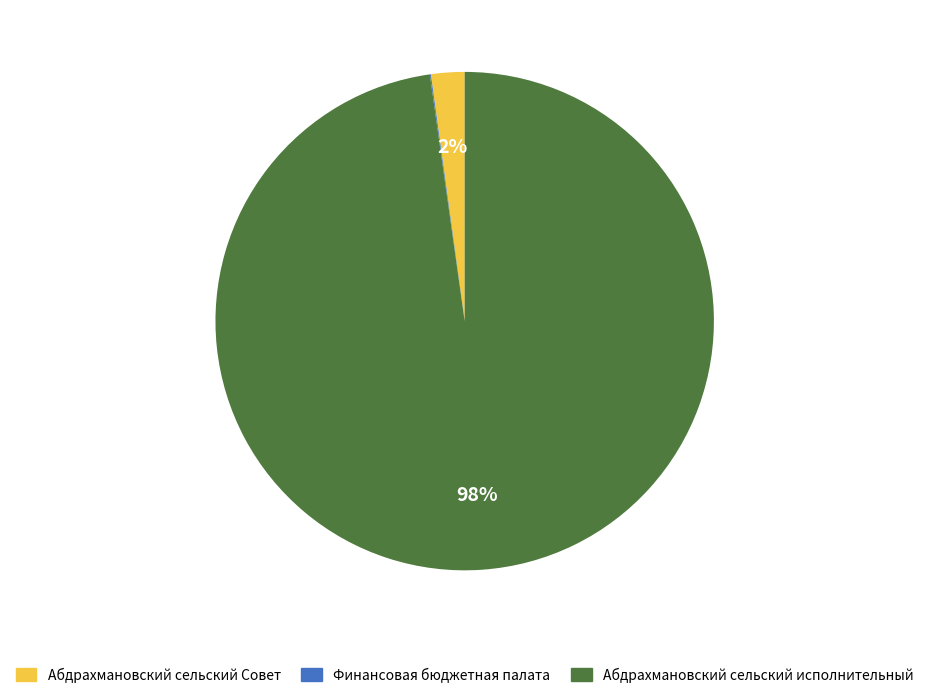

To the nearest percent, what is the combined percentage of Абдрахмановский сельский исполнительный and Абдрахмановский сельский Совет?

100%